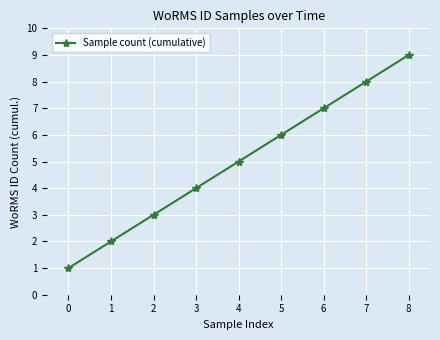

What is the greatest value displayed?

9